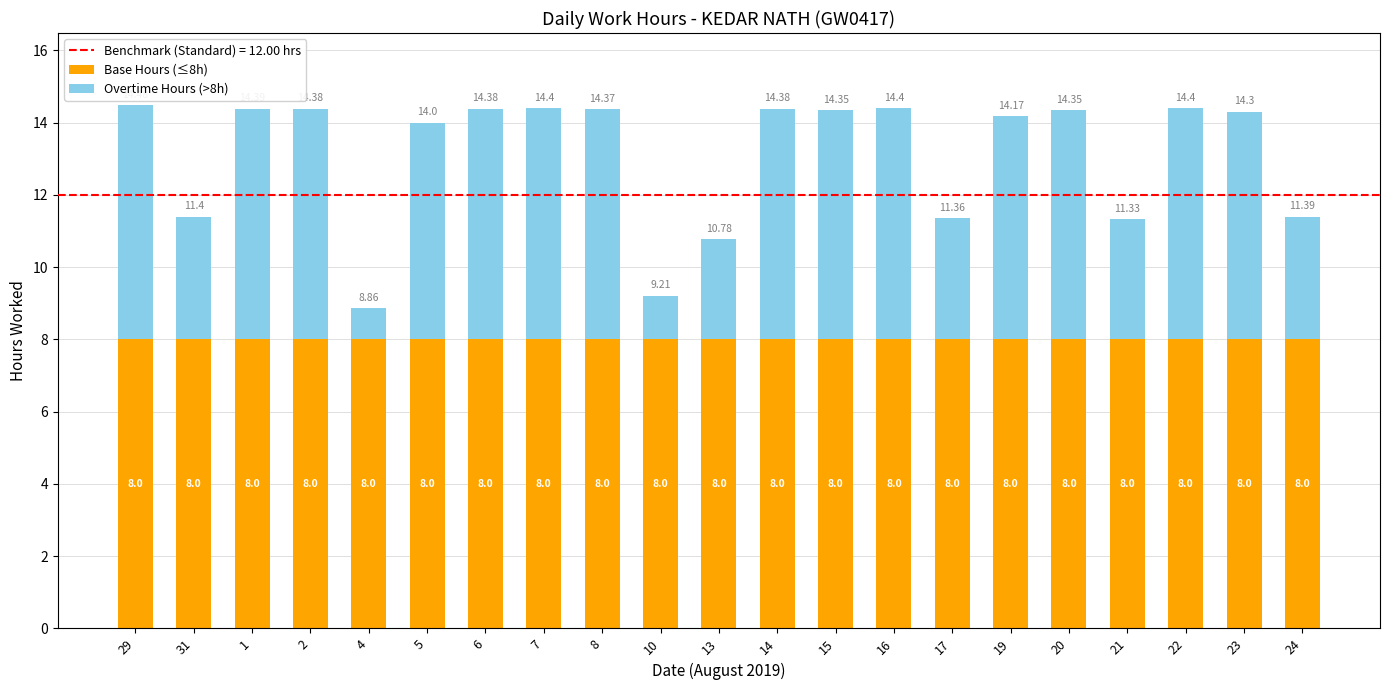

How many data points does each series have?

21